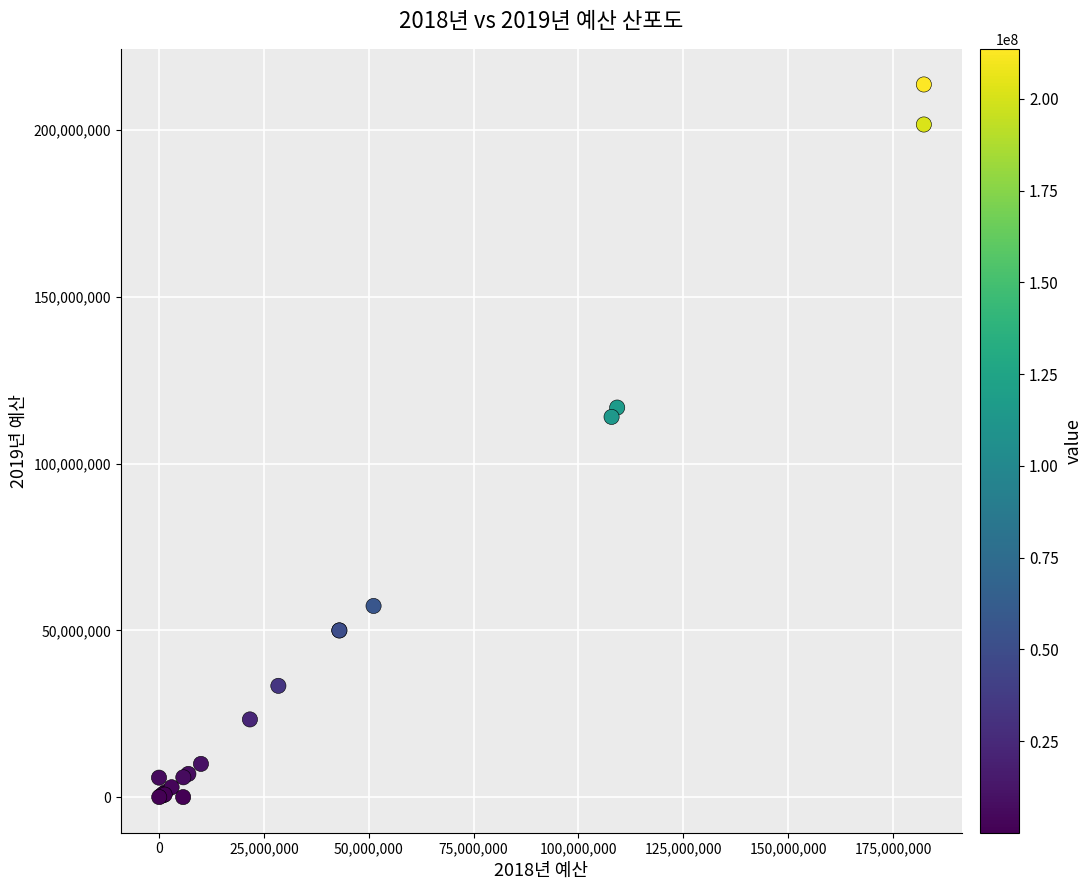

What Y value in the scatter plot is closest to 106844975?

114000000